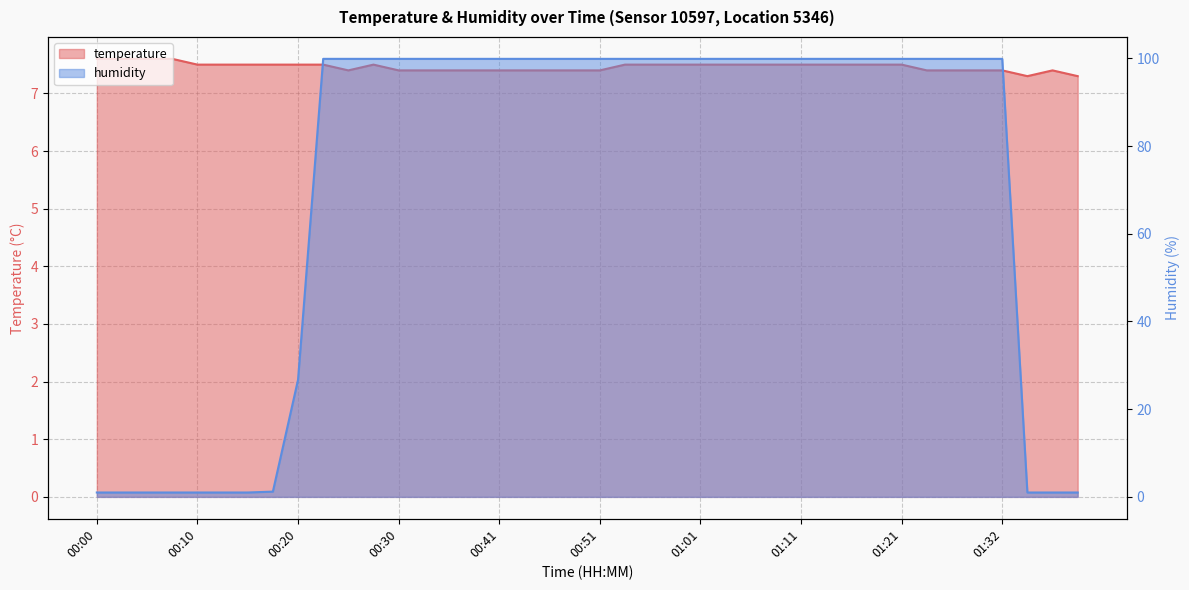

At 00:15, list the series in order from largest to smallest.

temperature, humidity